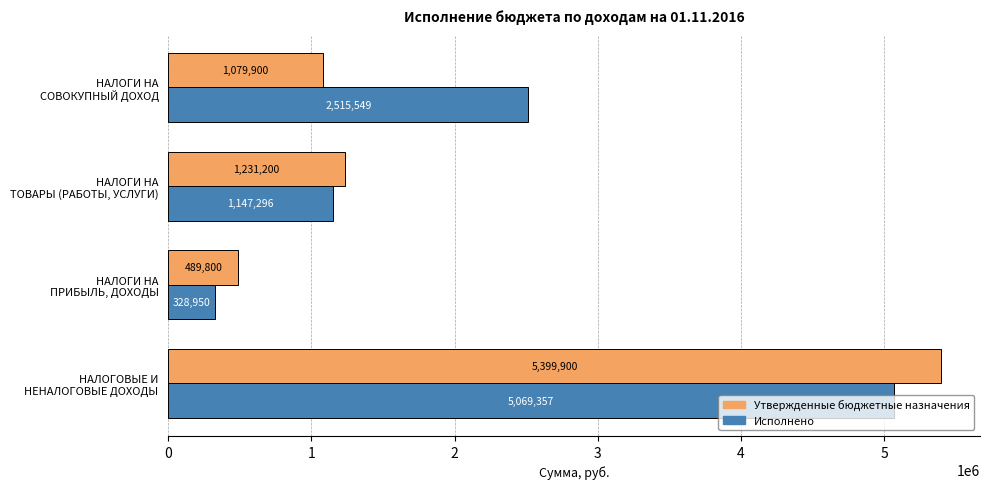

How many data points in Утвержденные бюджетные назначения are less than 1231200?

2